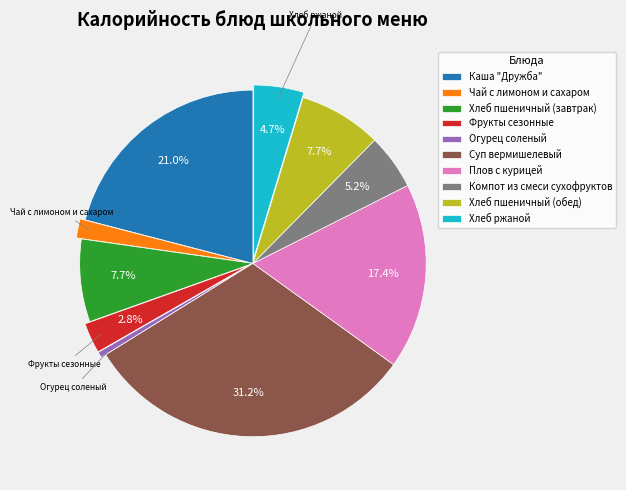

How many slices are in this pie chart?

10